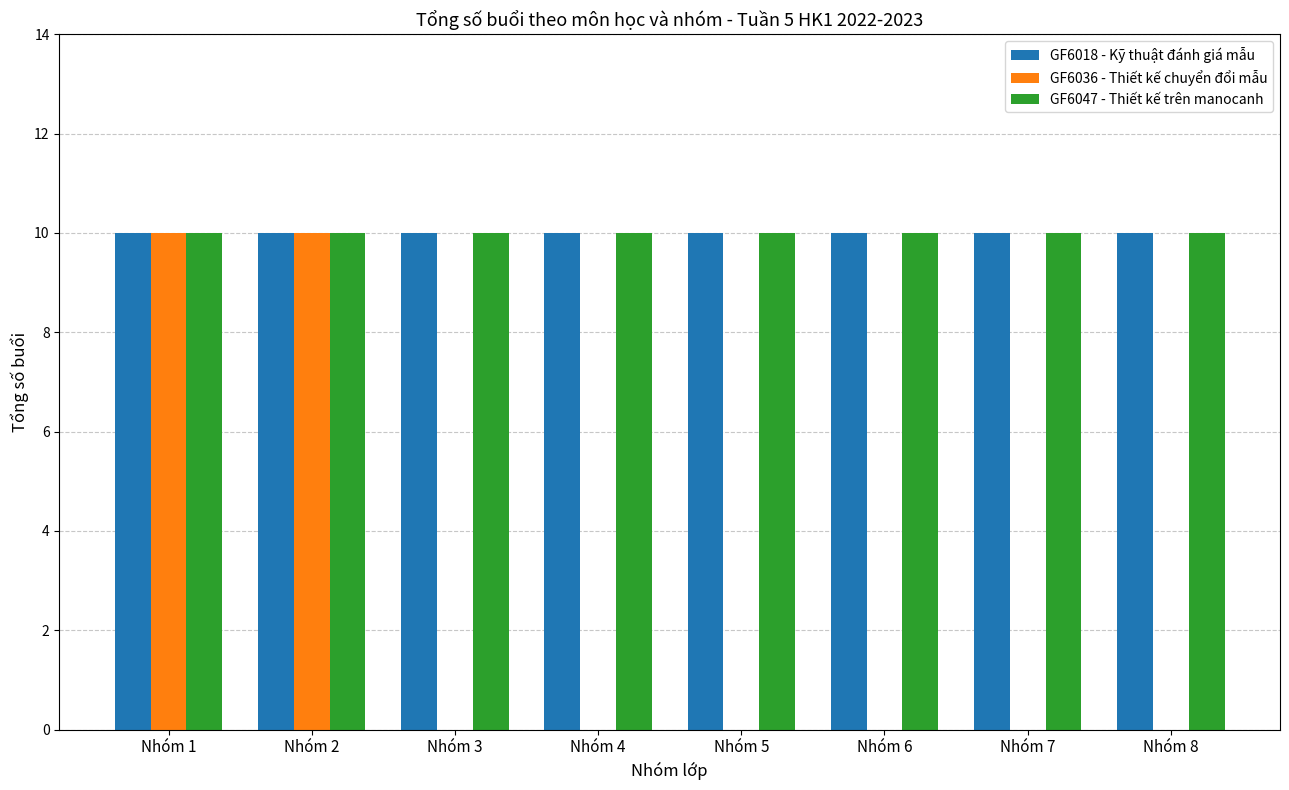

What is the total value across all series at Nhóm 6?

20